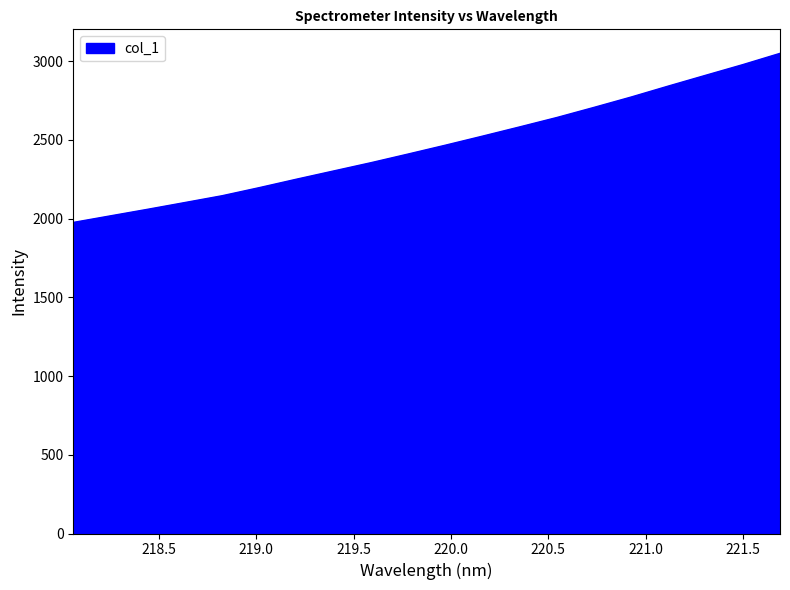

How many distinct data groups are displayed?

1